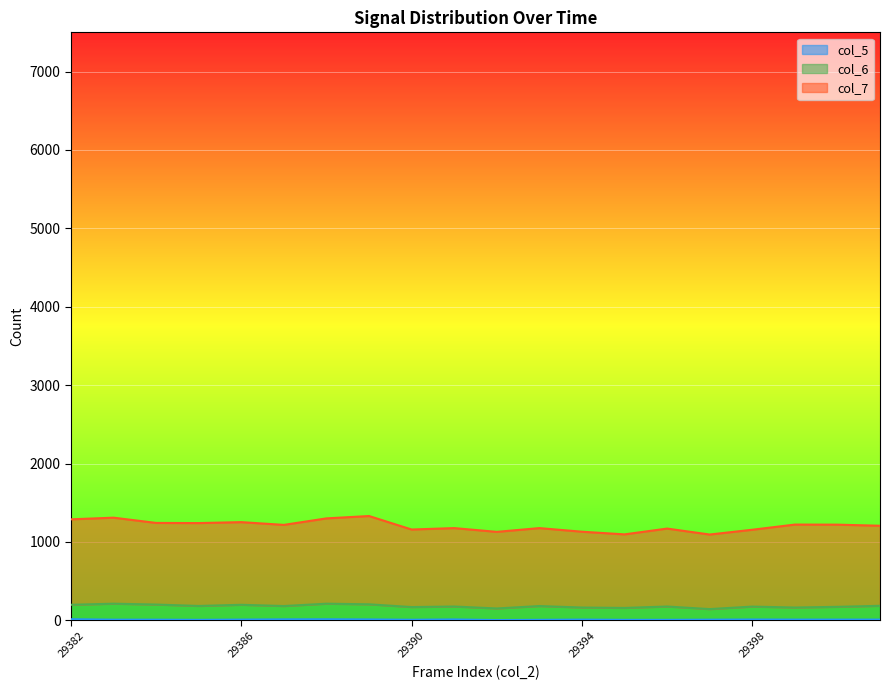

What is the value of the col_5 point at the 17th from the left?

11